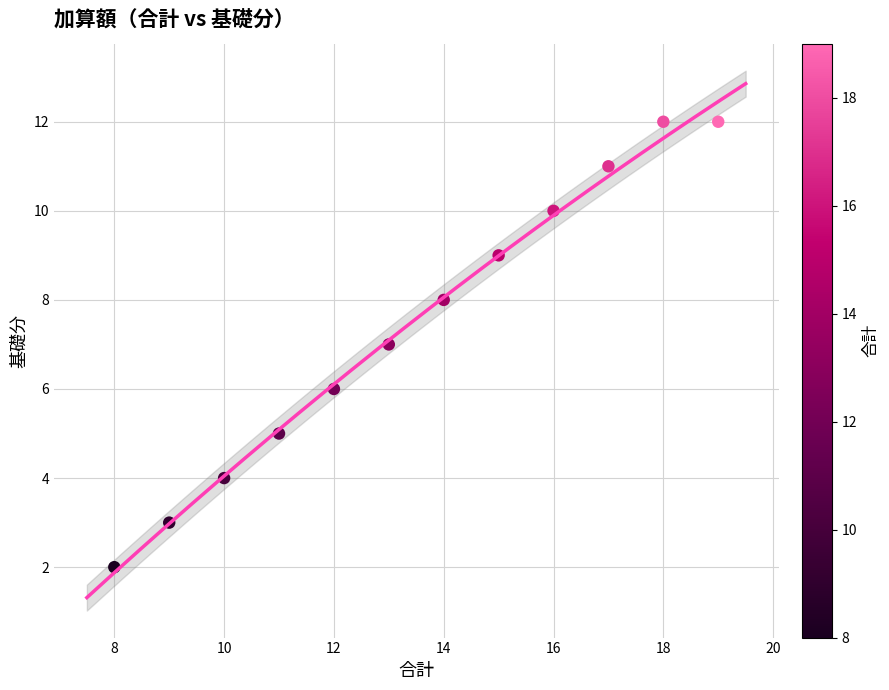

What is the range of Y values (max minus min)?

10